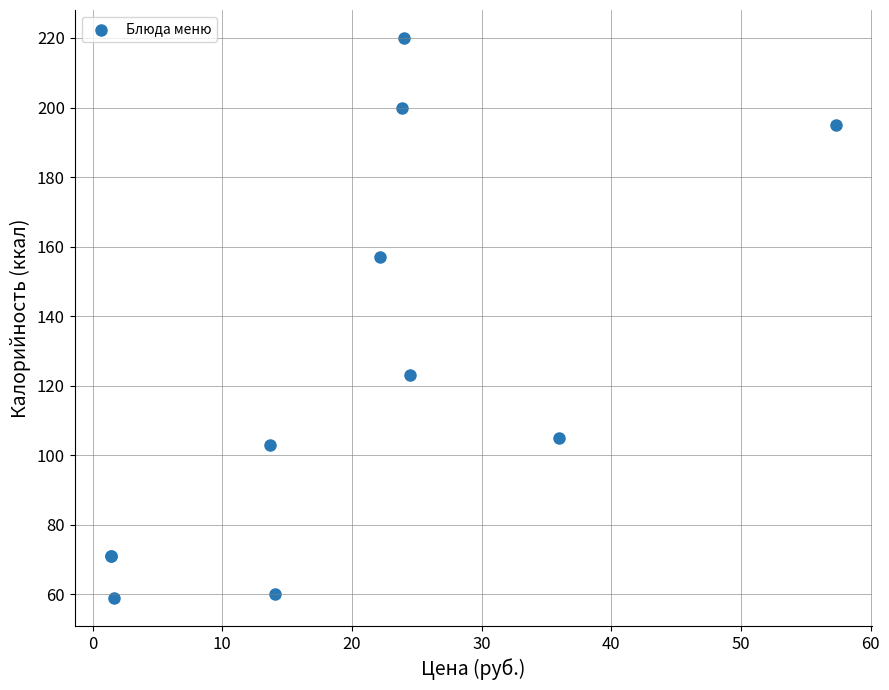

What Y value in the scatter plot is closest to 139?

123